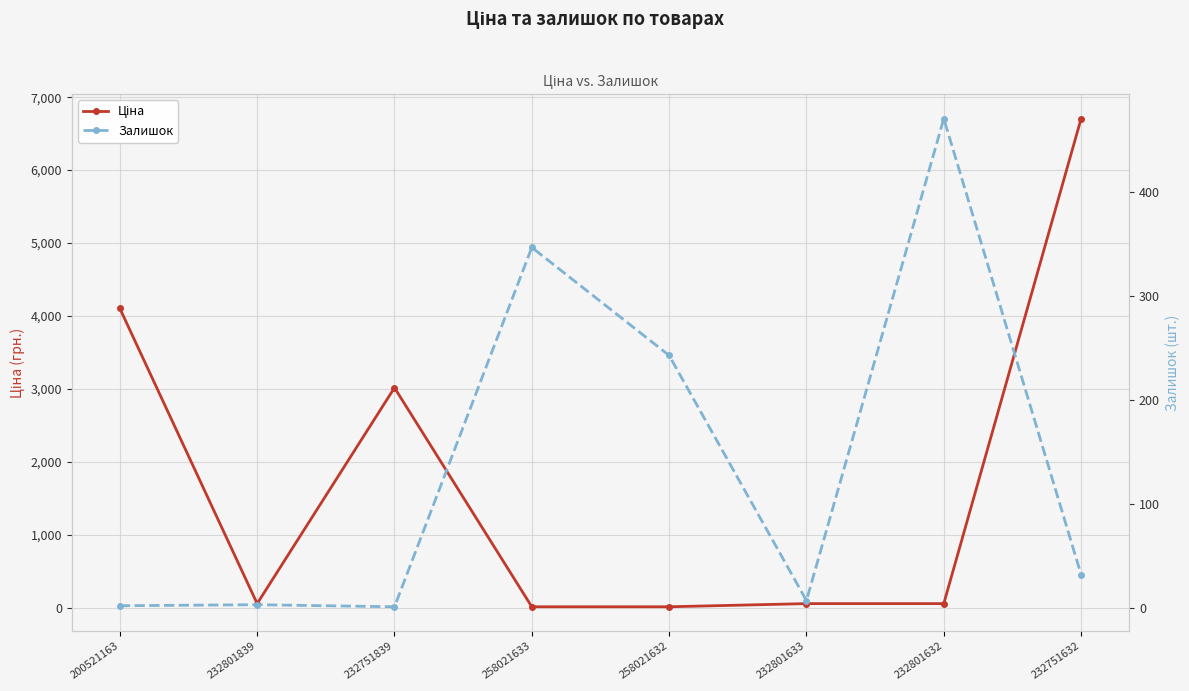

At which category is the sum across all series the highest?

232751632